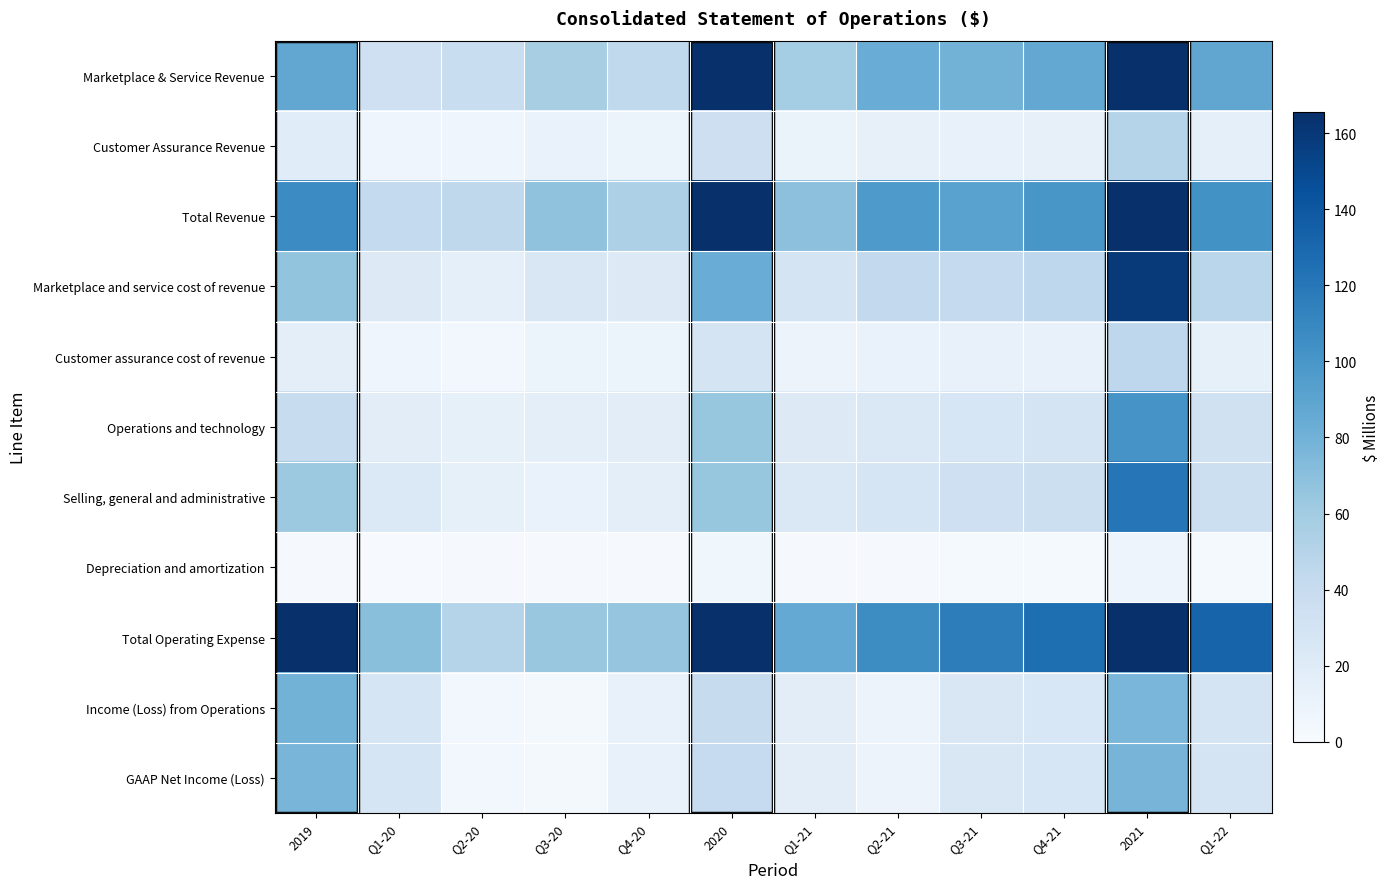

Which series has the largest range (max minus min)?

Total Operating Expense